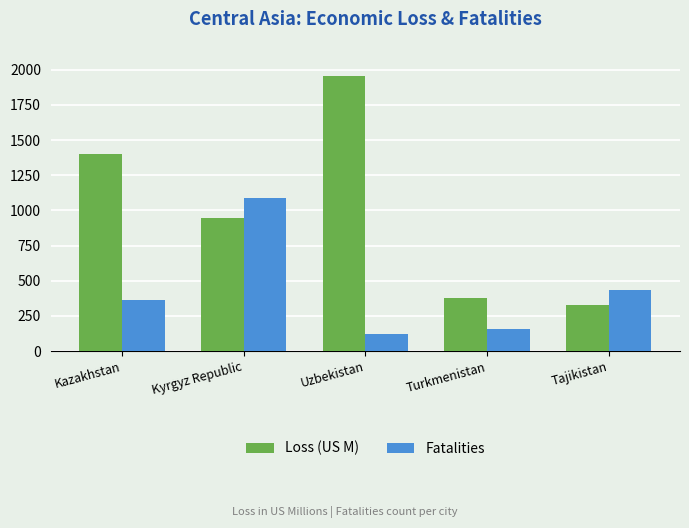

What is the difference between the highest and lowest values at Tajikistan?

109